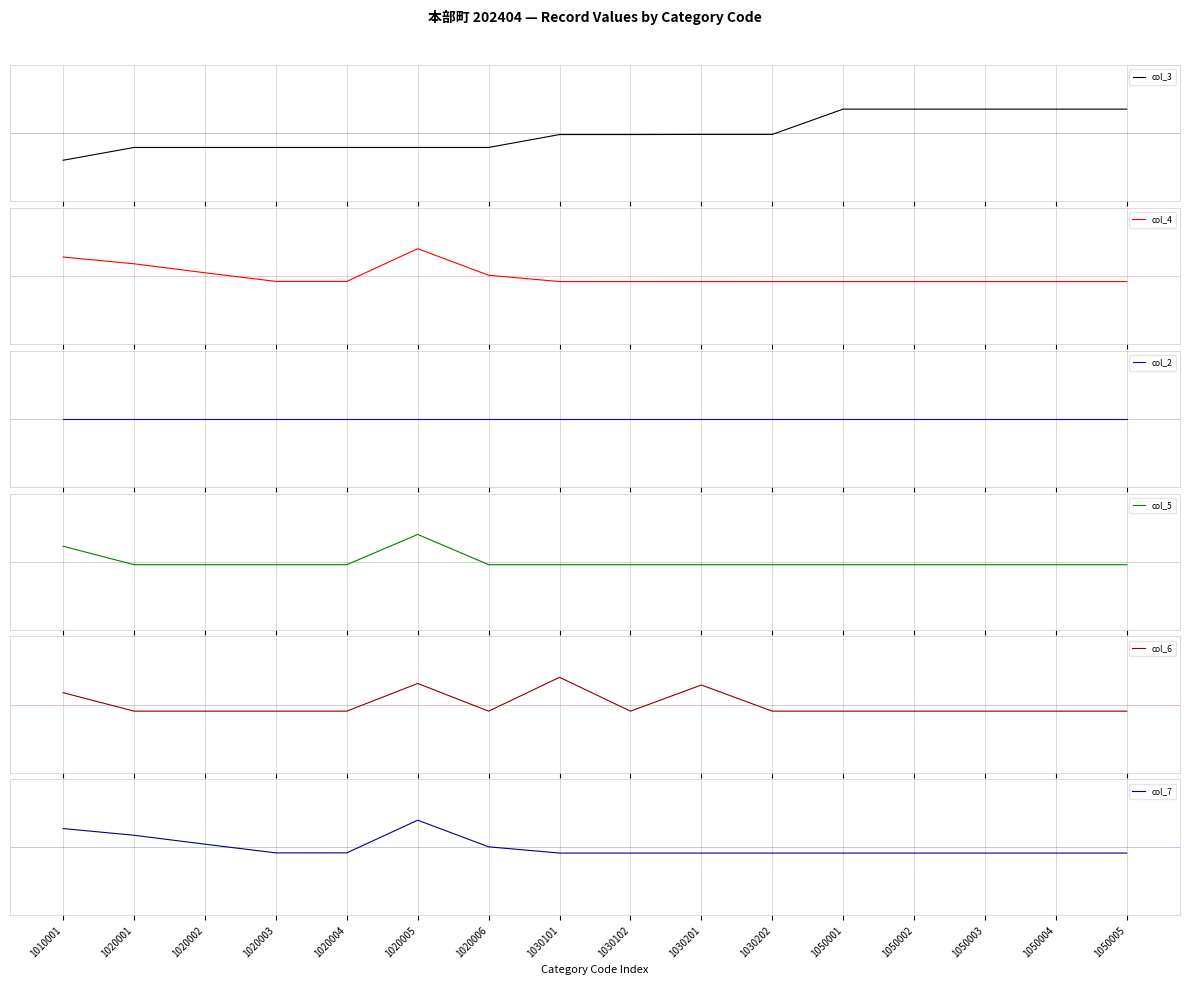

What is the spread (max minus min) of values at 1020006?

0.6